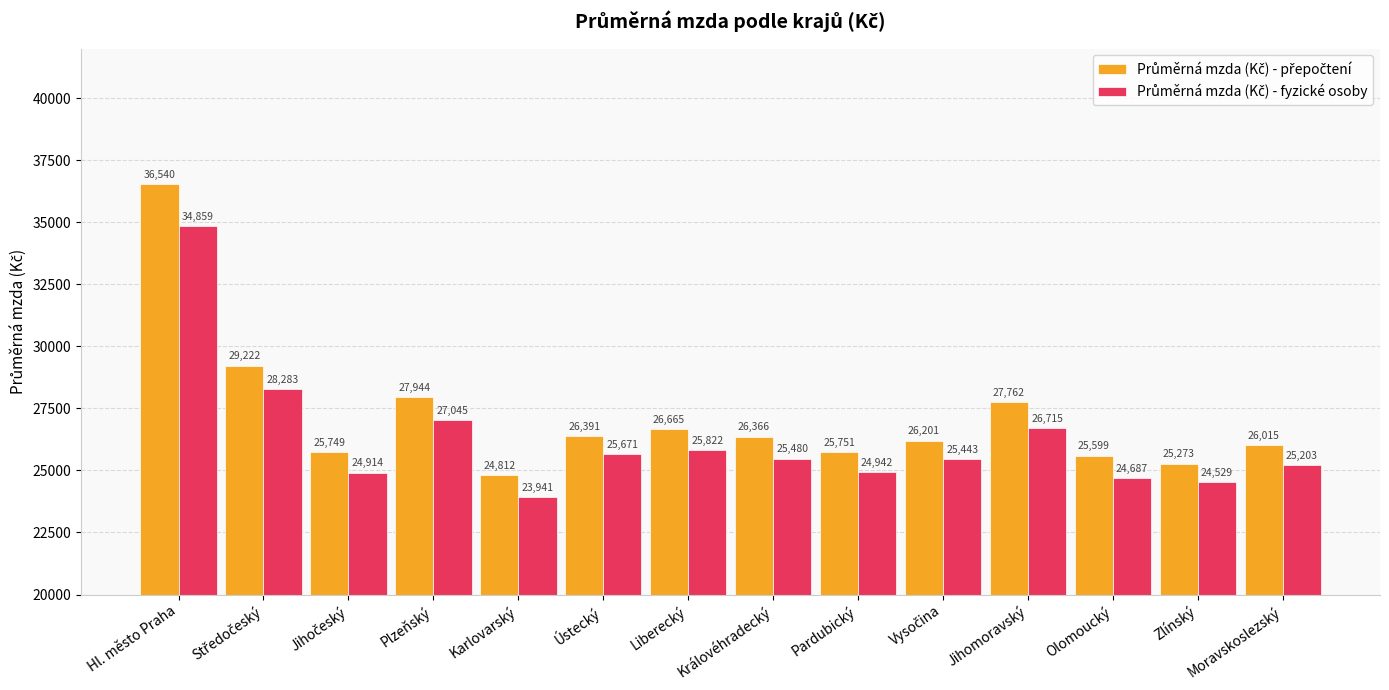

What is the smallest value displayed?

23941